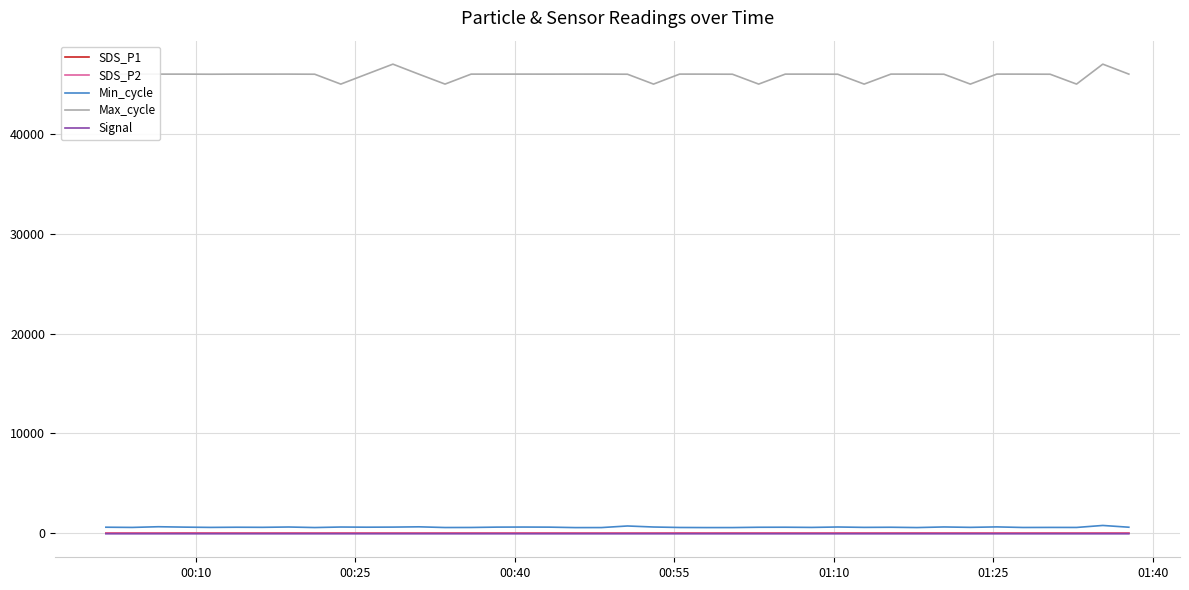

Which series has the largest total across all categories?

Max_cycle